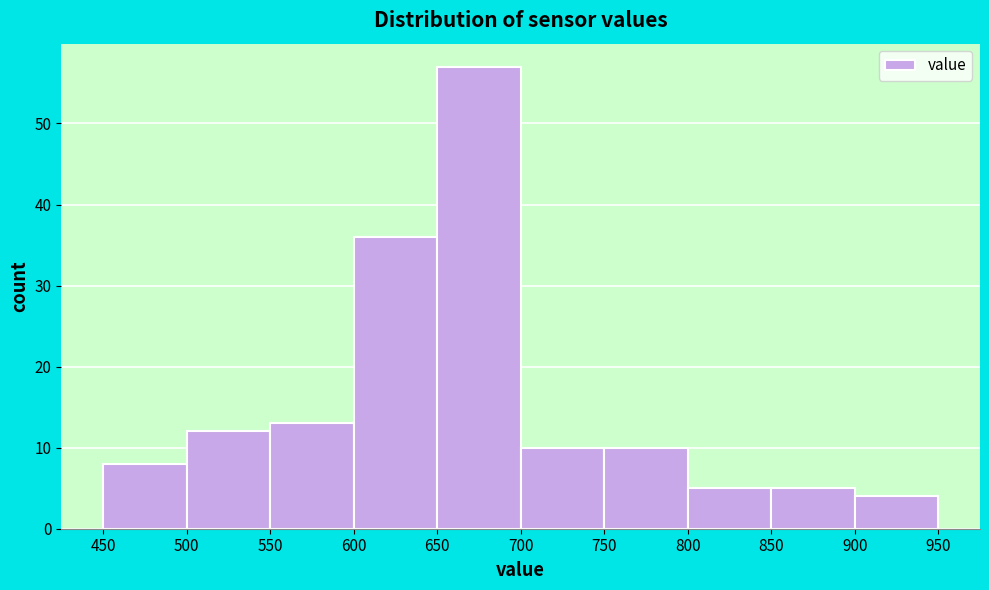

Reading left to right, transcribe this chart: for each bar, give the range it covers on the x-axis and its height. The values are not printed on the chart, so give them approximately, as read against the axis.

450 to 500: 8
500 to 550: 12
550 to 600: 13
600 to 650: 36
650 to 700: 57
700 to 750: 10
750 to 800: 10
800 to 850: 5
850 to 900: 5
900 to 950: 4